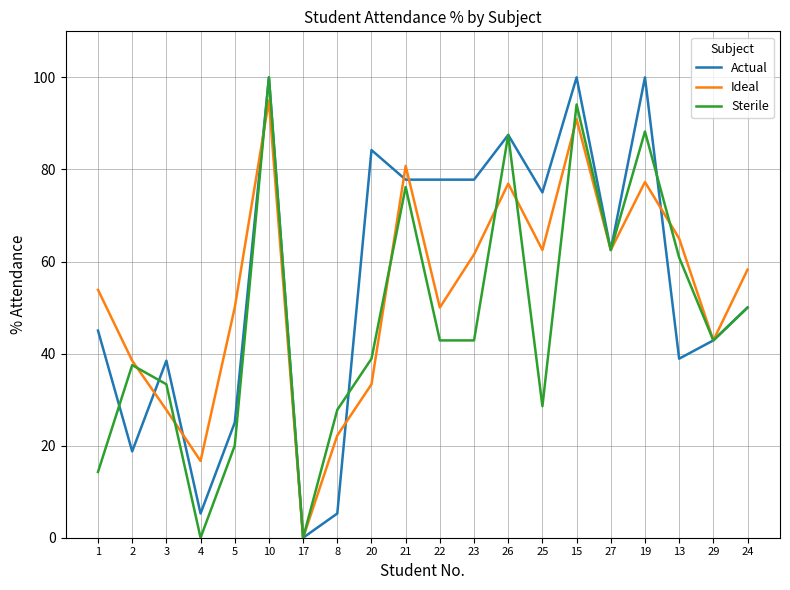

In Ideal, how many points are lower than both neighbors (excluding endpoints)?

6